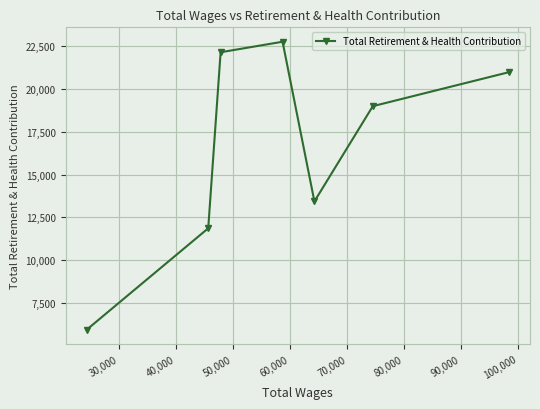

What is the value of the 4th point from the left?

22768